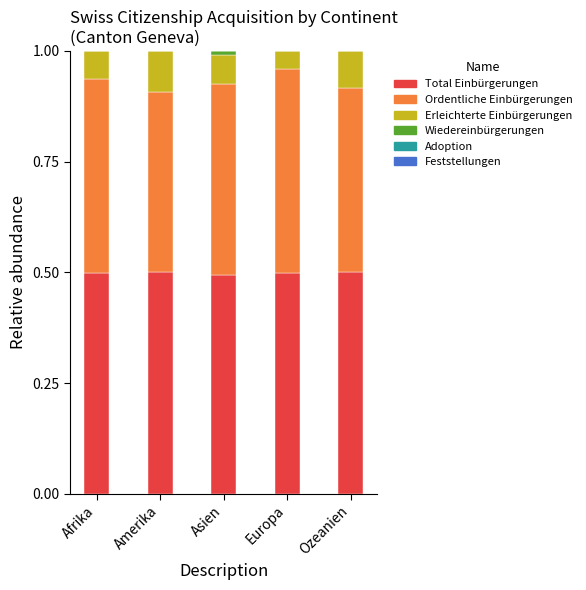

The Total Einbürgerungen series shows 0.7 at Europa. True or false?

False